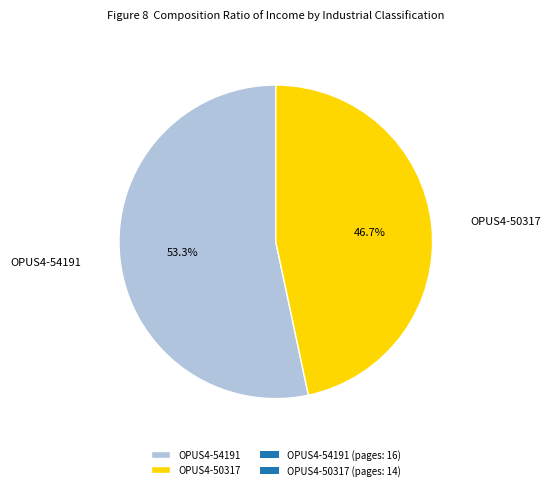

What percentage is the OPUS4-50317 slice, to the nearest percent?

47%